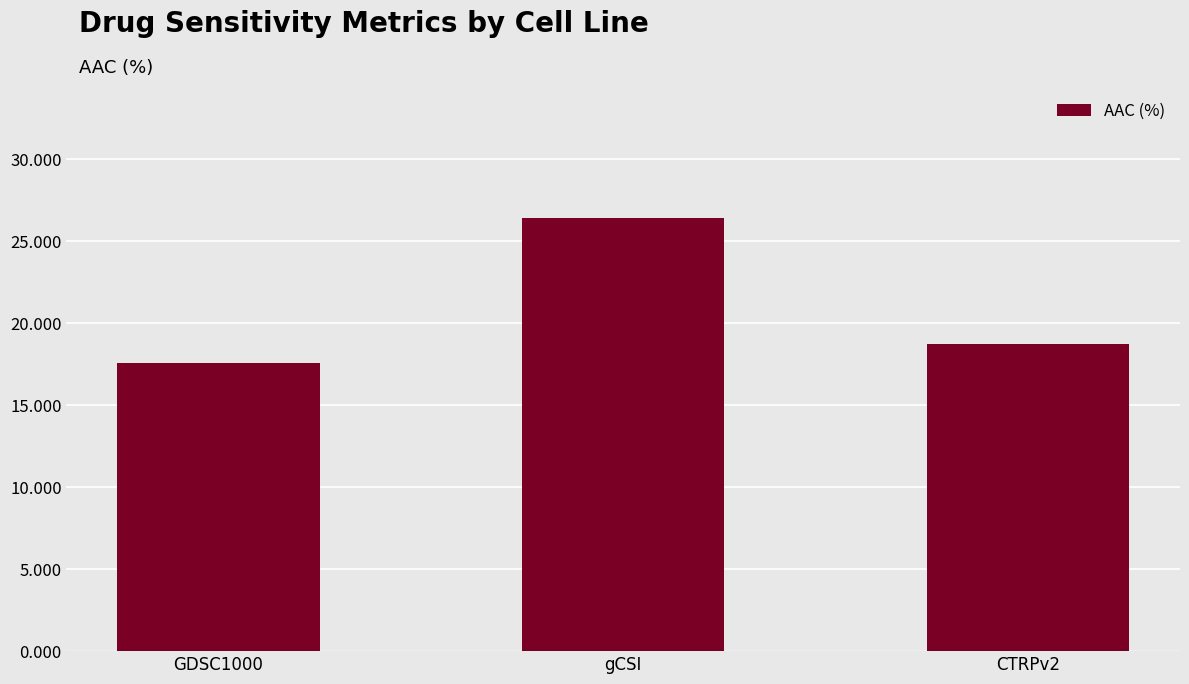

How many series are shown in this chart?

1